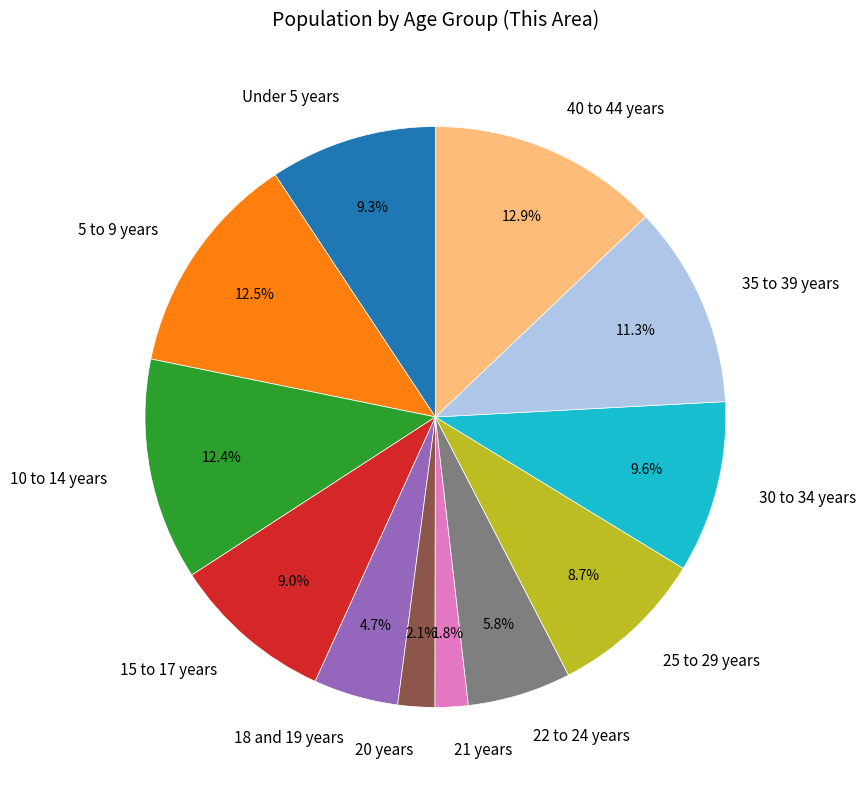

What percentage is the 35 to 39 years slice, to the nearest percent?

11%